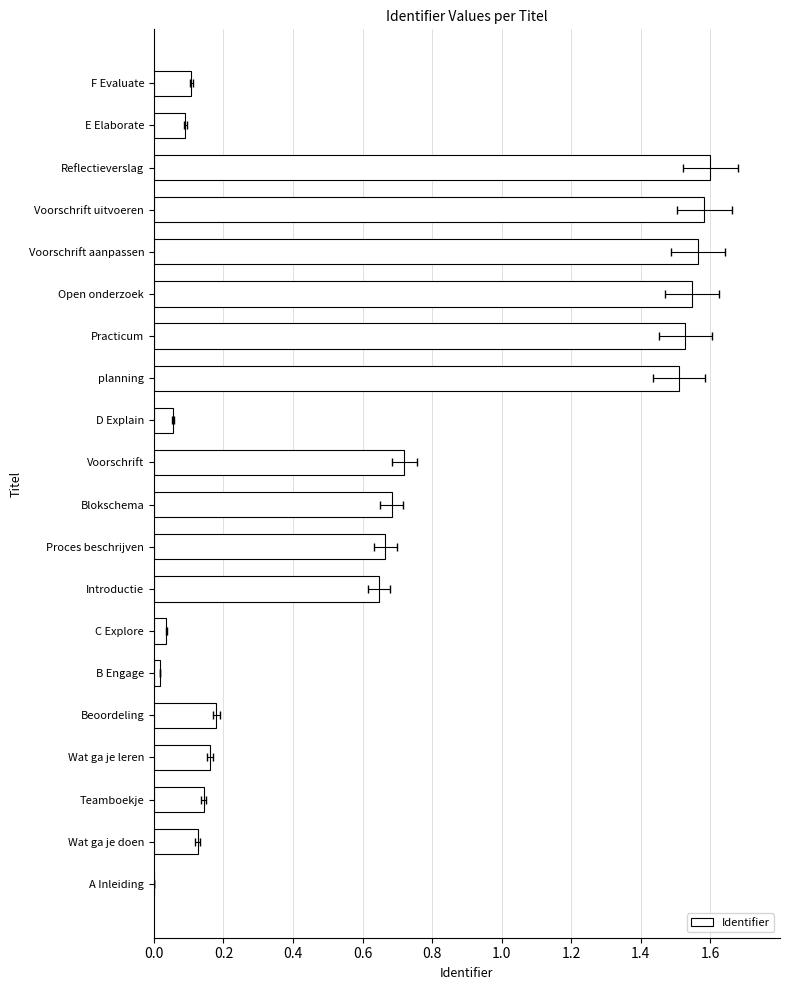

What is the average value?

0.6